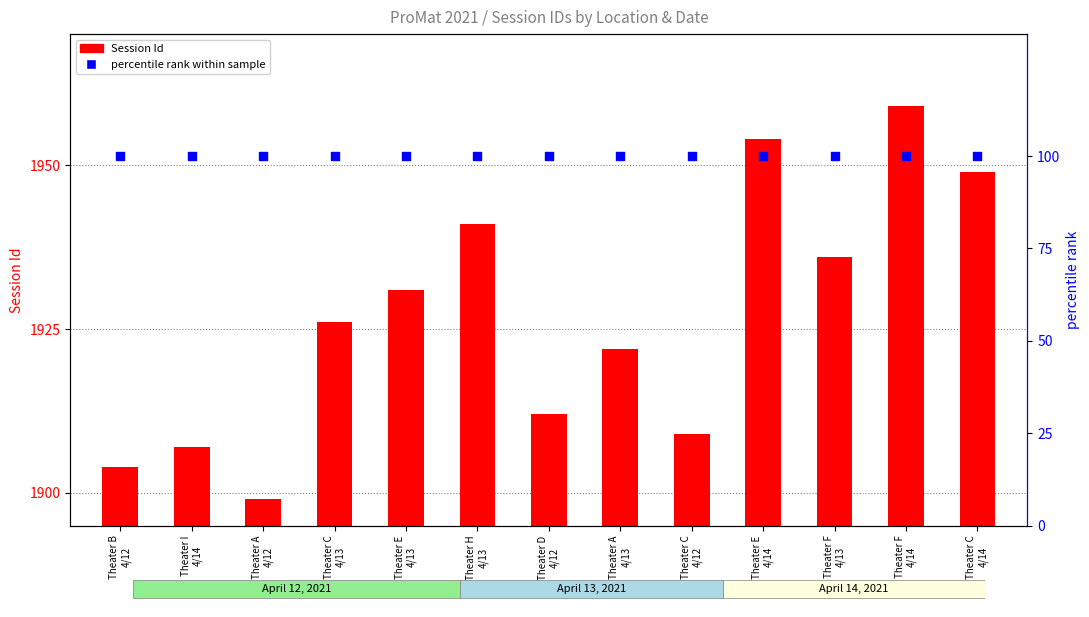

Which series has the largest total across all categories?

Session Id